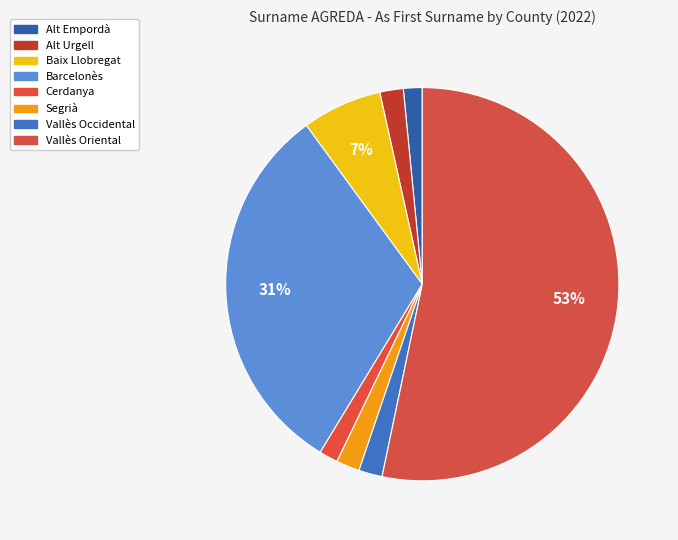

What is the change in value from Alt Empordà to Alt Urgell?

+1